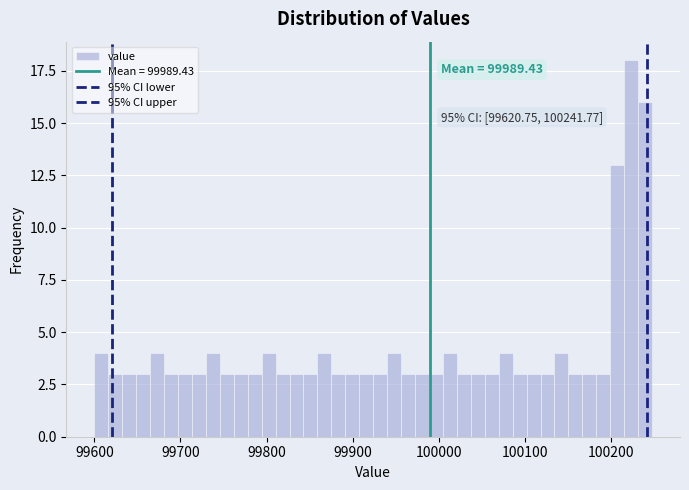

Read against the x-axis, roughly where is the centre of the tallest bar?

100220